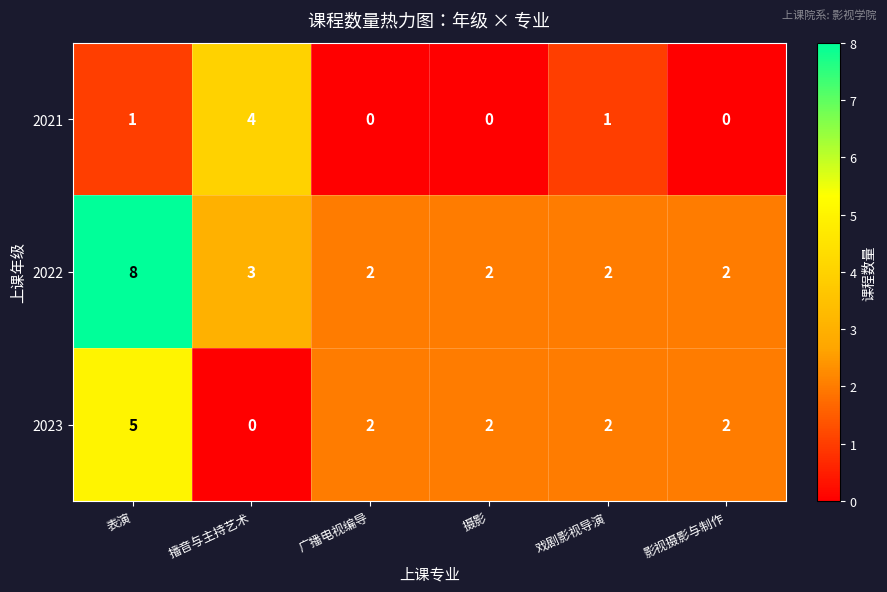

Is it true that 2022 equals 1 at 广播电视编导?

False